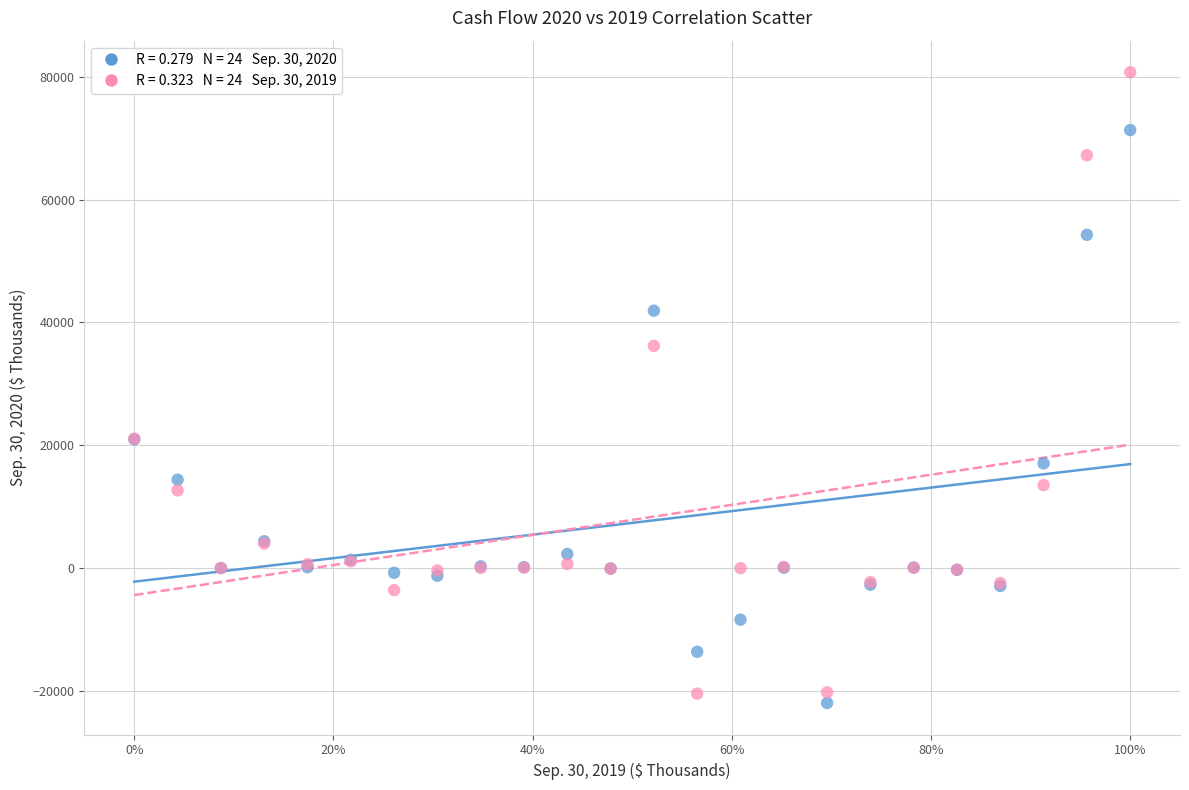

Across all series, what Y value is closest to 29388?

36180